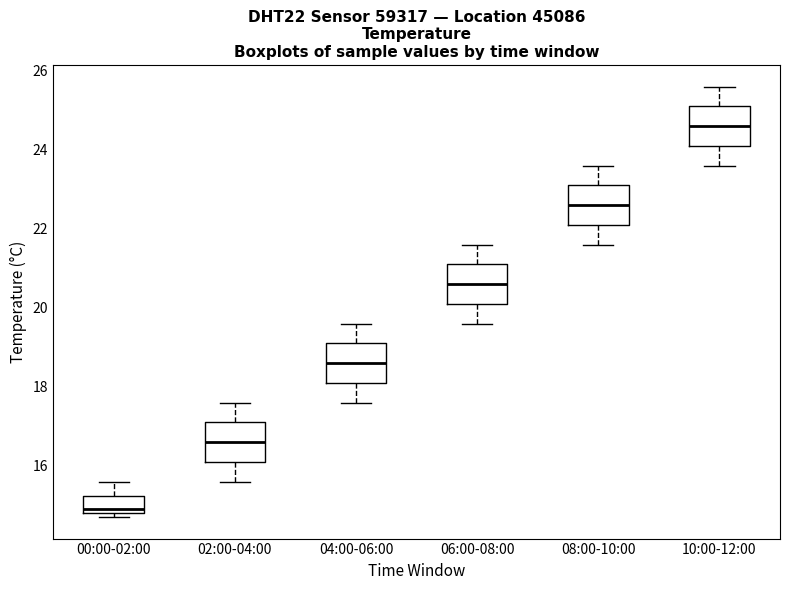

Which box's median line is the lowest?

00:00-02:00